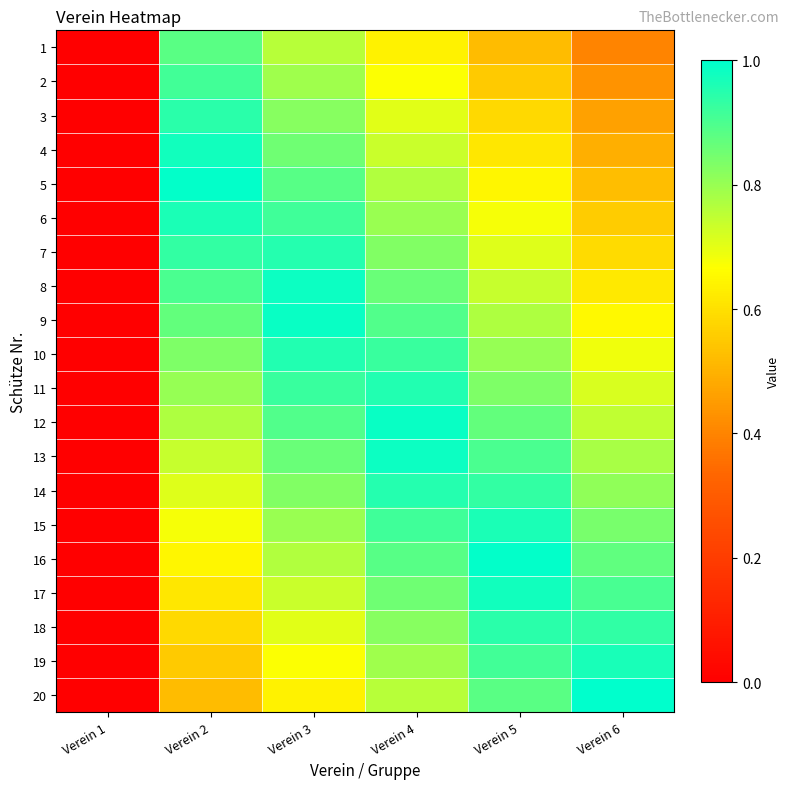

Between Verein 4 and Verein 6, which series saw the biggest shift?

3